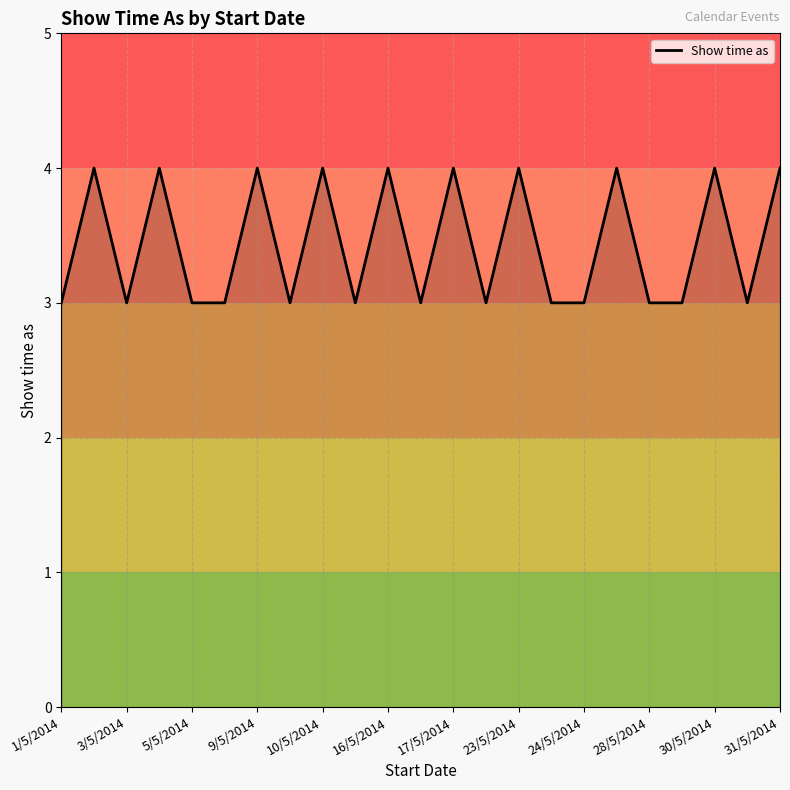

What is the minimum value shown in the chart?

3